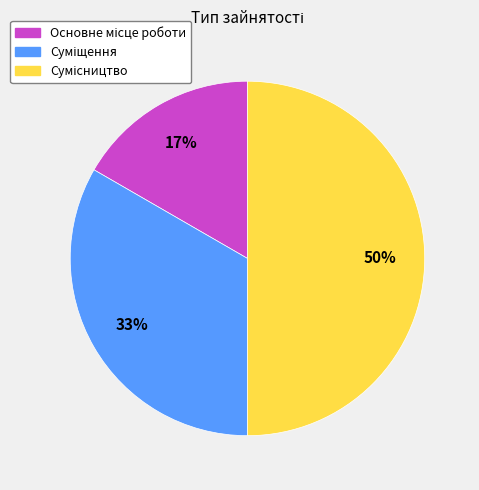

To the nearest percent, what is the difference between the largest and smallest slice percentages?

33%